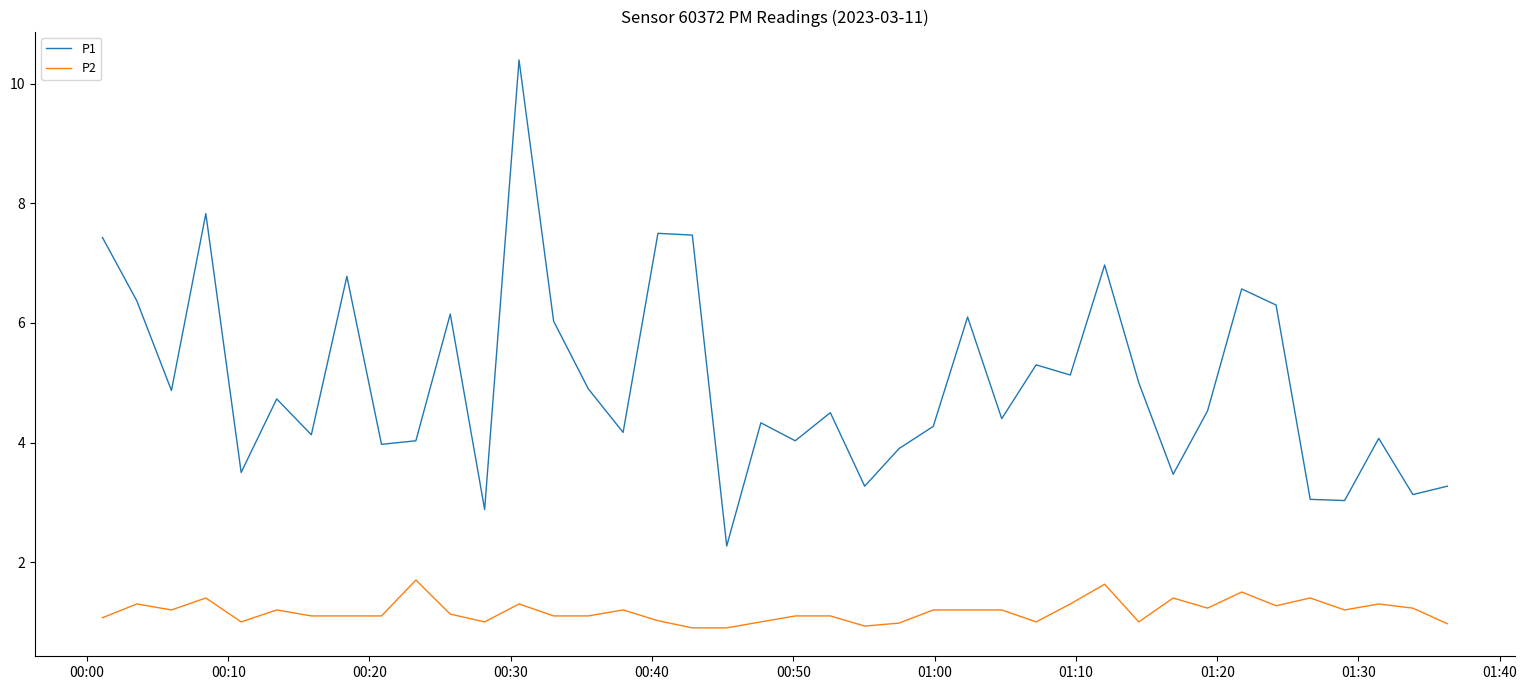

What is the highest value of the P2 series?

1.7